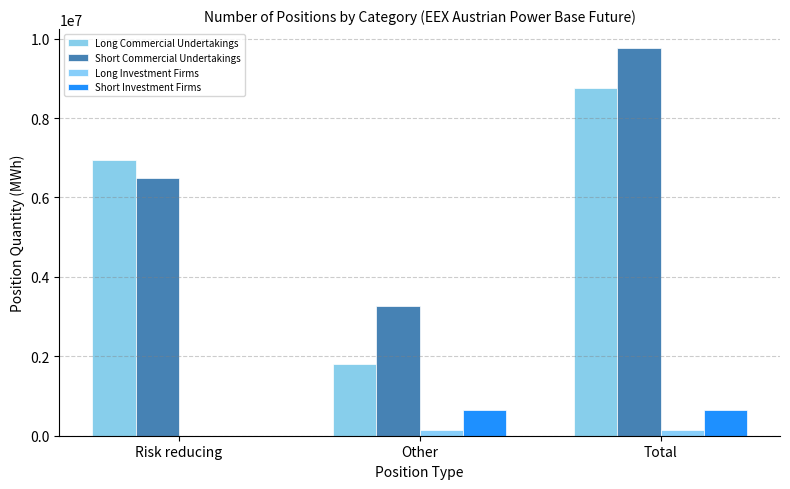

Is it true that Long Commercial Undertakings equals 8759603 at Total?

True